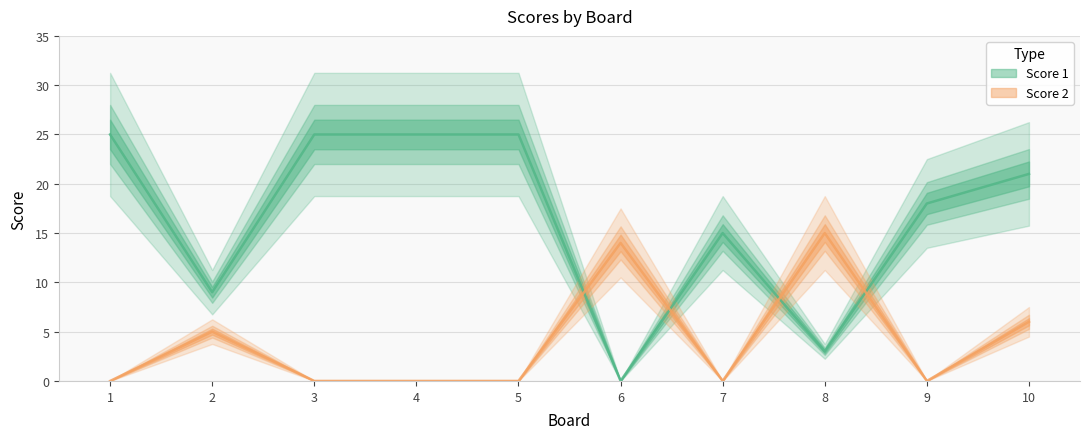

Rank the categories by Score 1 value from highest to lowest.

1, 3, 4, 5, 10, 9, 7, 2, 8, 6